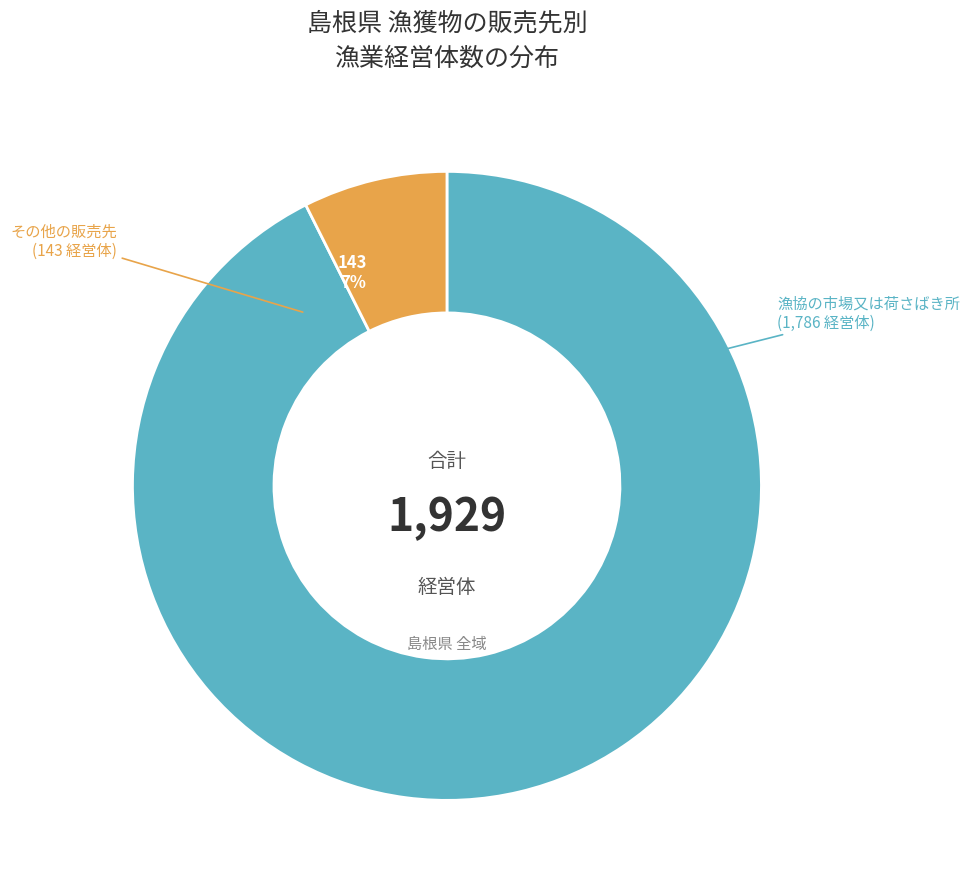

Is it true that 漁協の市場又は荷さばき所 is 99% of the pie?

False